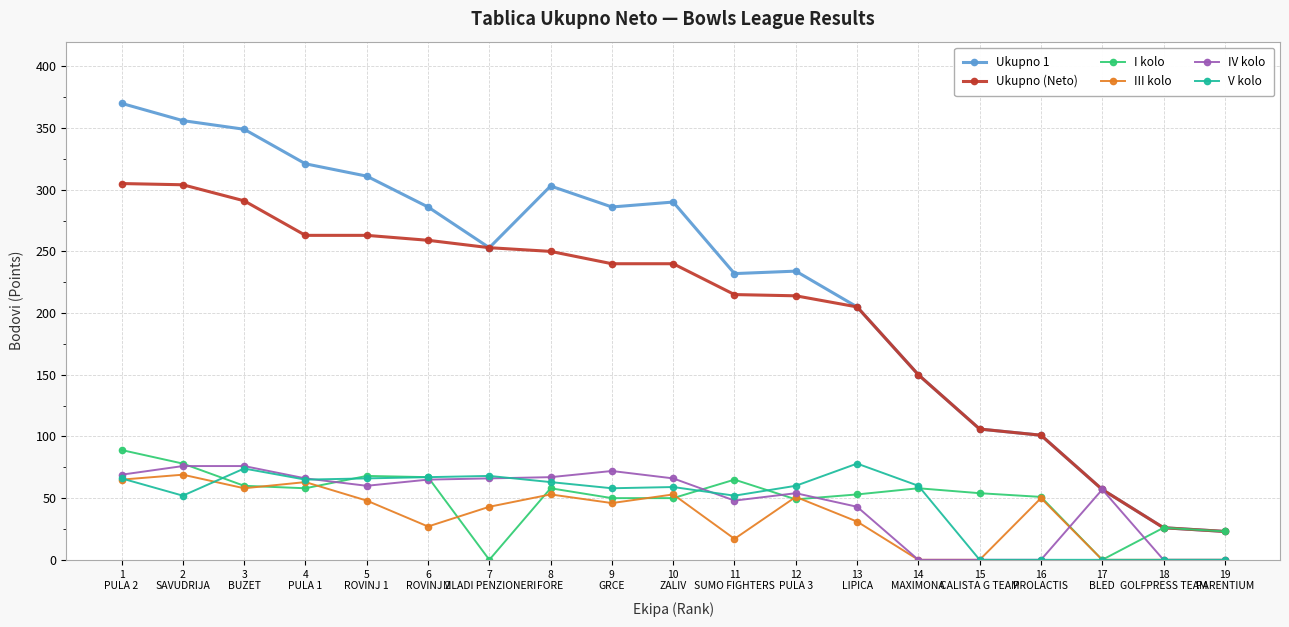

What value does the Ukupno 1 series have at 17
BLED?

57